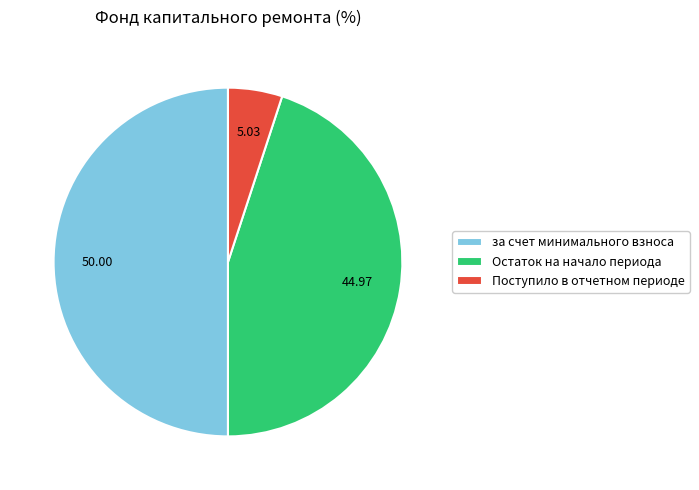

Which slice is the largest?

за счет минимального взноса